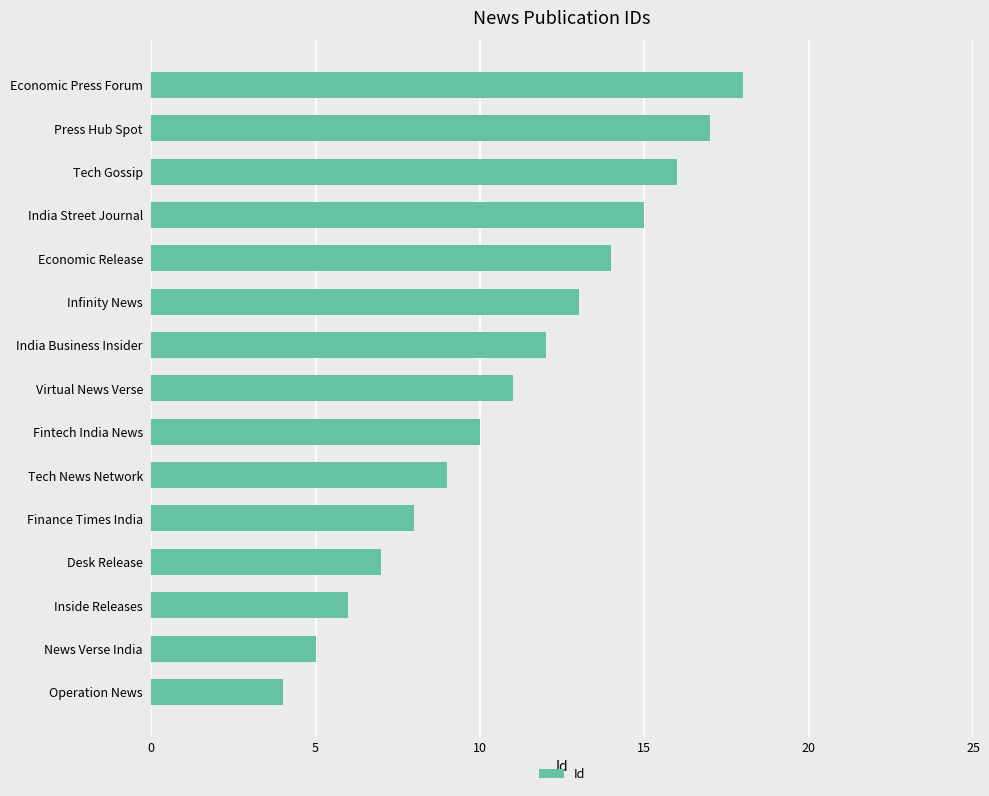

How many data points are less than 11?

7